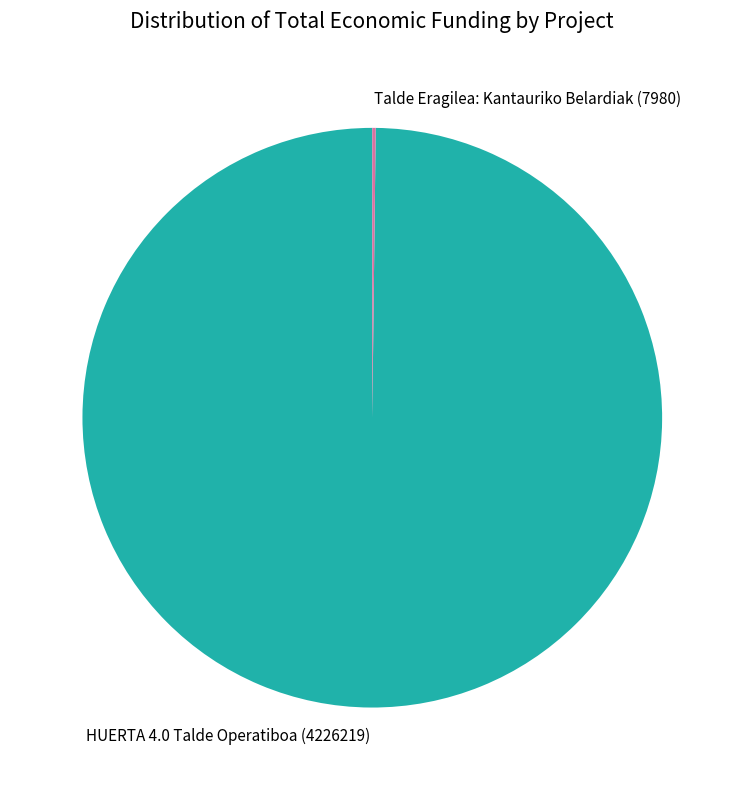

Is HUERTA 4.0 Talde Operatiboa (4226219) the majority of the pie?

Yes